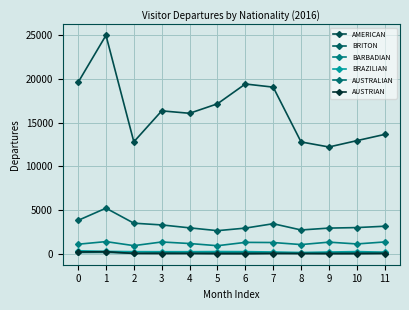

Between 1 and 9, which is larger?

1